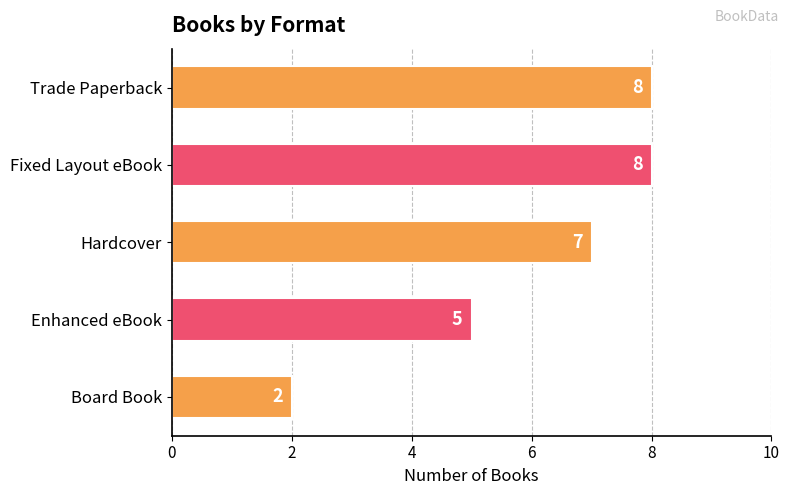

What is the label of the 5th bar from the bottom?

Trade Paperback